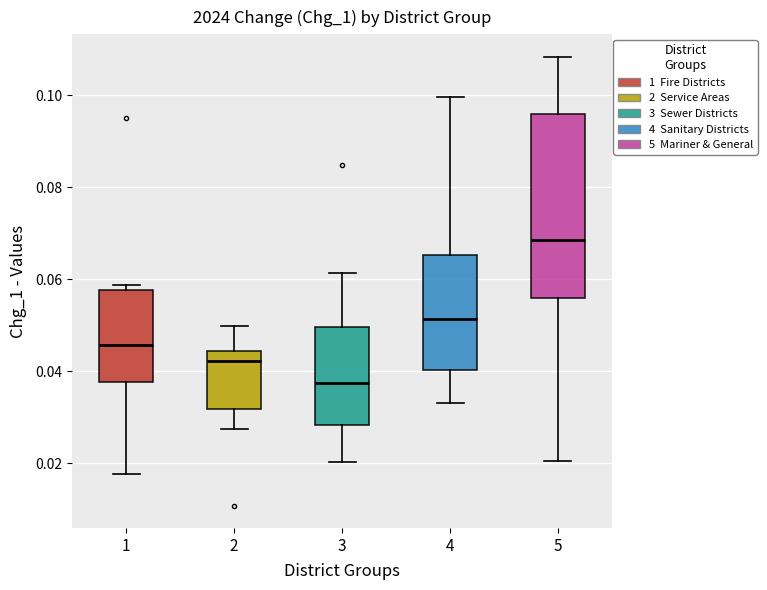

Comparing the boxes themselves (not the whiskers), which one is the tallest?

5